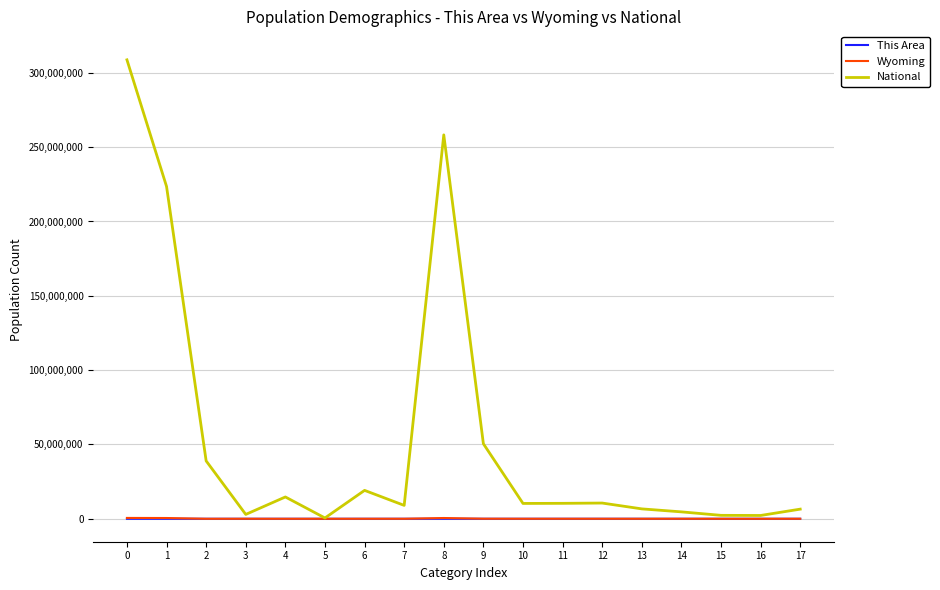

How many categories are shown in the chart?

18